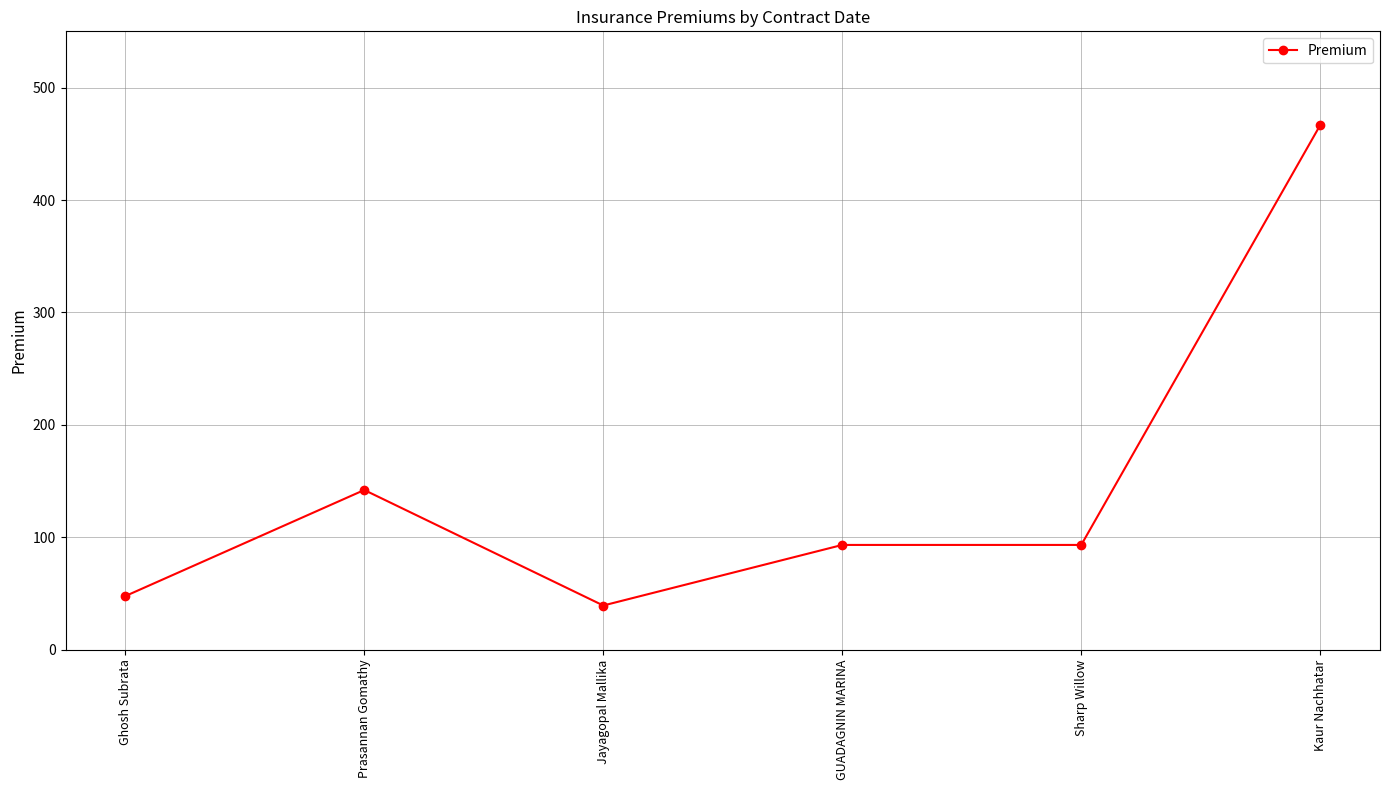

Where is the first local maximum?

Prasannan Gomathy